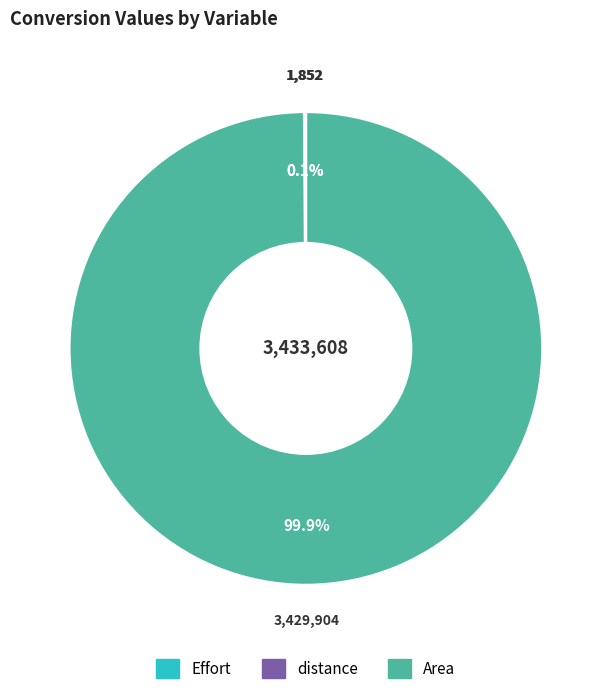

What is the largest slice in the pie chart?

Area